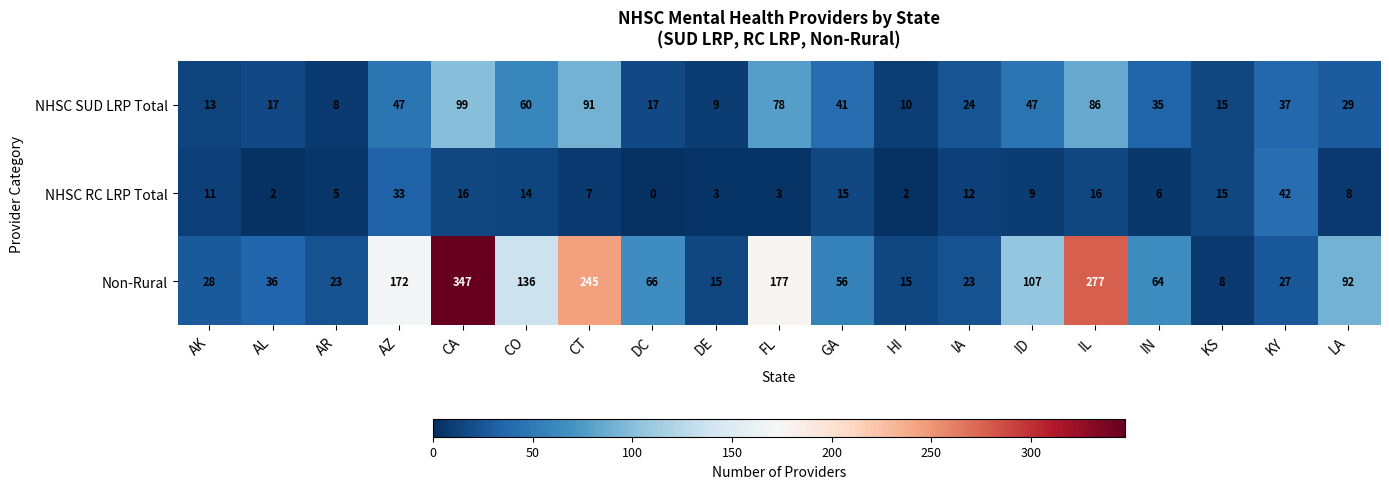

Where does the NHSC RC LRP Total series first go above 9?

AK